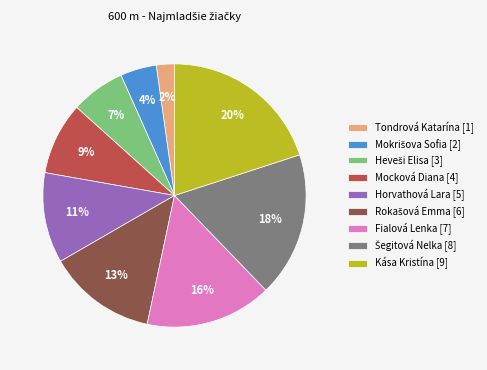

To the nearest percent, what is the difference between the largest and smallest slice percentages?

18%